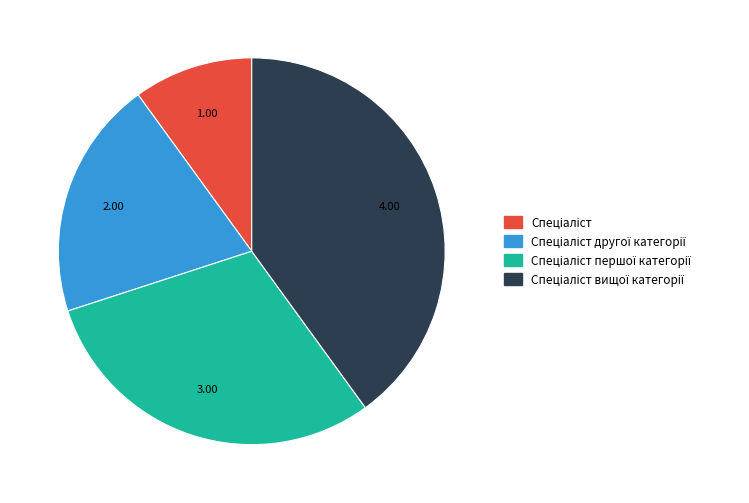

Does any single category account for the majority?

No